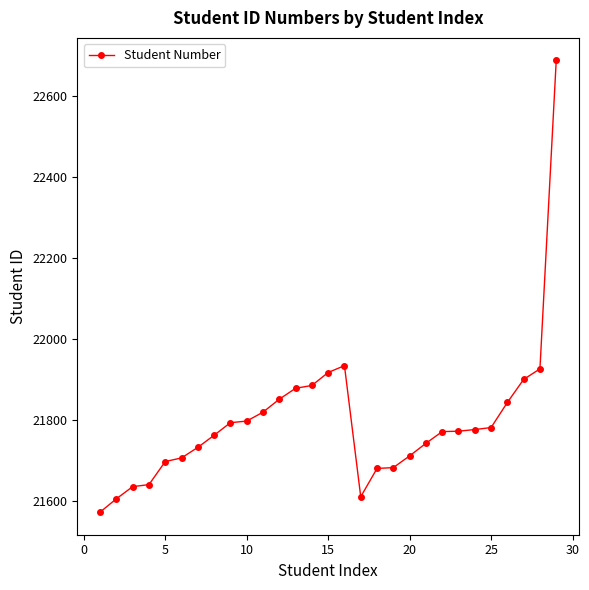

What is the smallest value displayed?

21572